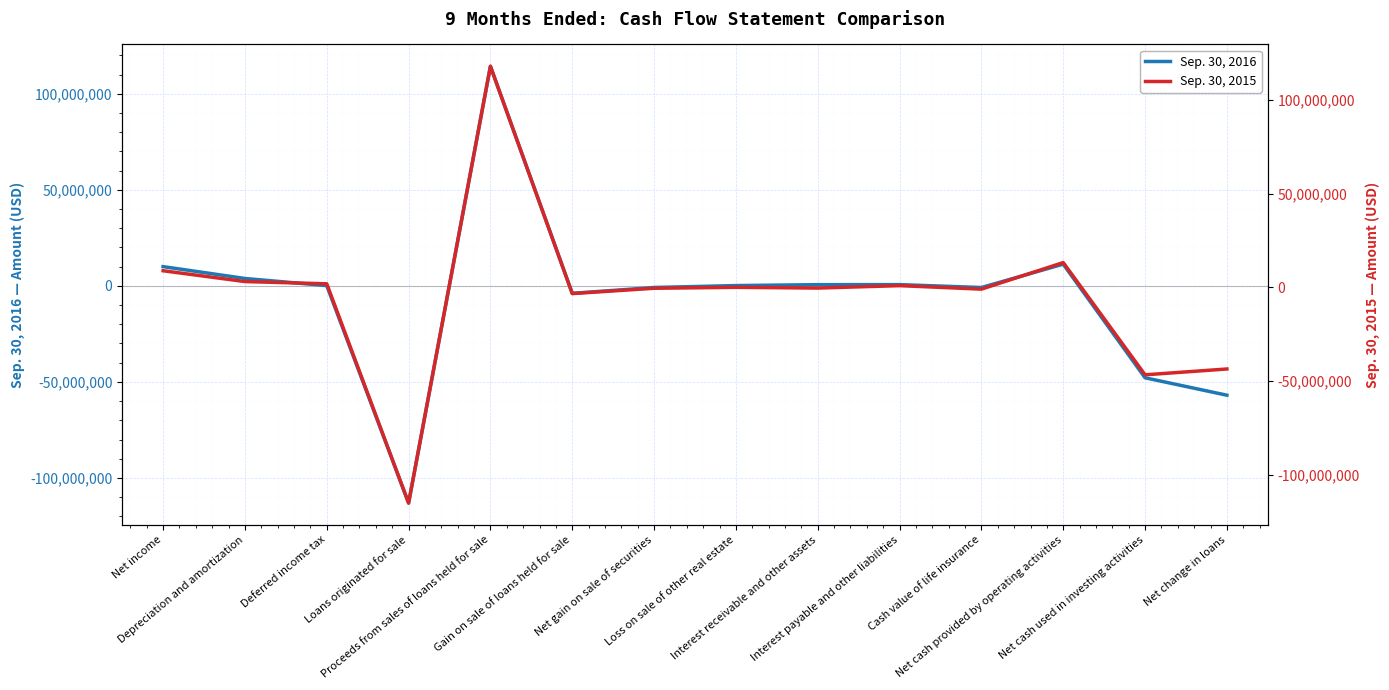

Does the chart display data point markers on the line(s)?

No